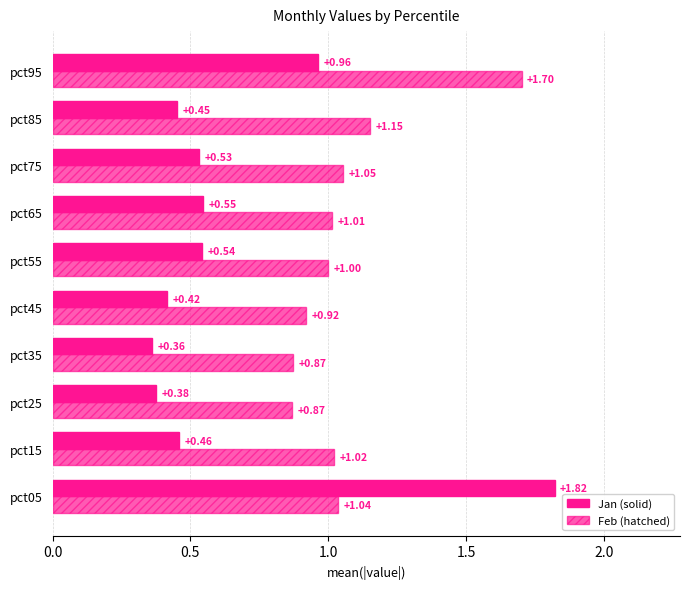

The Feb series shows 1.0 at pct15. True or false?

True